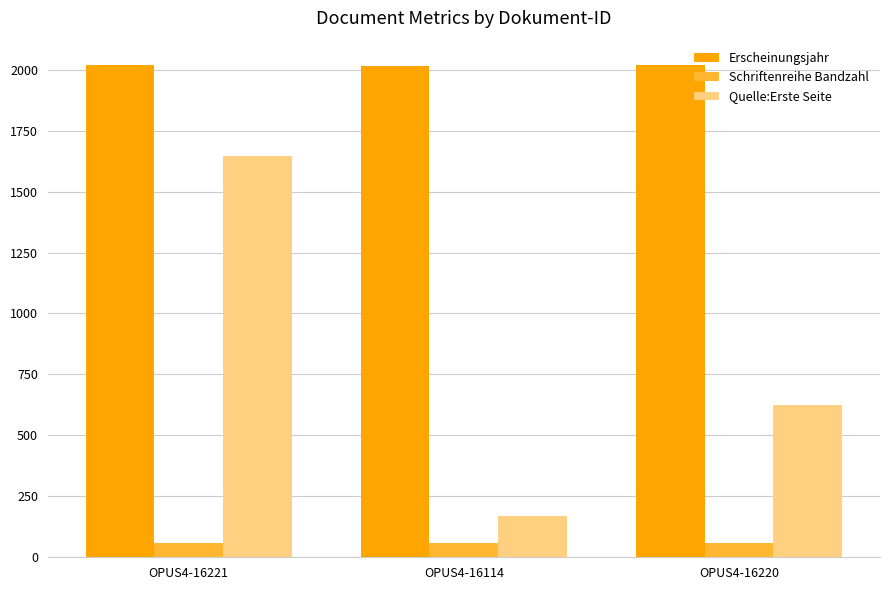

How many values in the Schriftenreihe Bandzahl series are below 59?

1